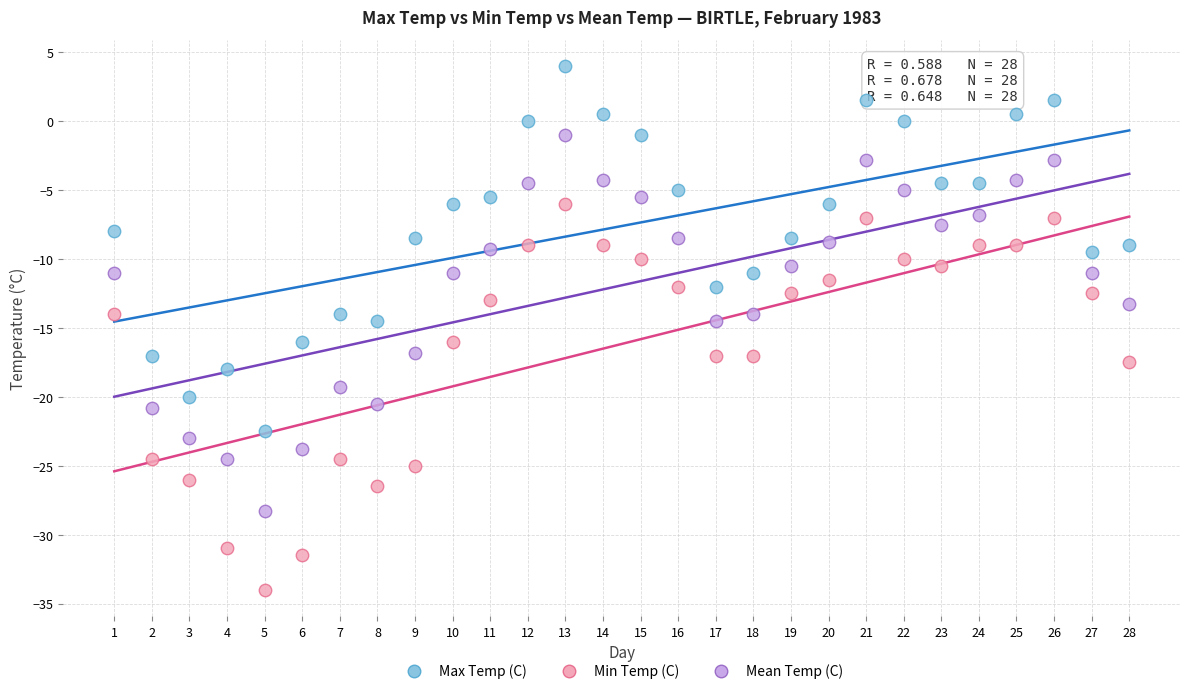

Across all data points, what is the range of X values (max minus min)?

27.0